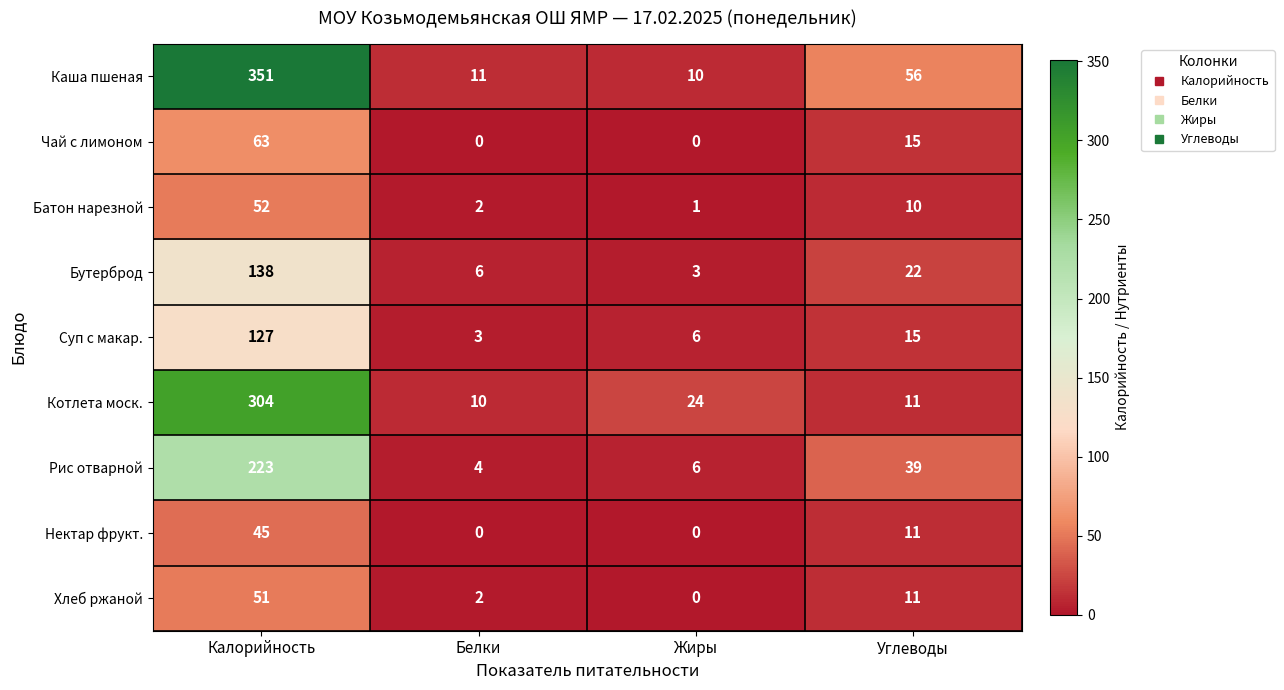

Between Калорийность and Углеводы, which series saw the biggest shift?

Каша пшеная